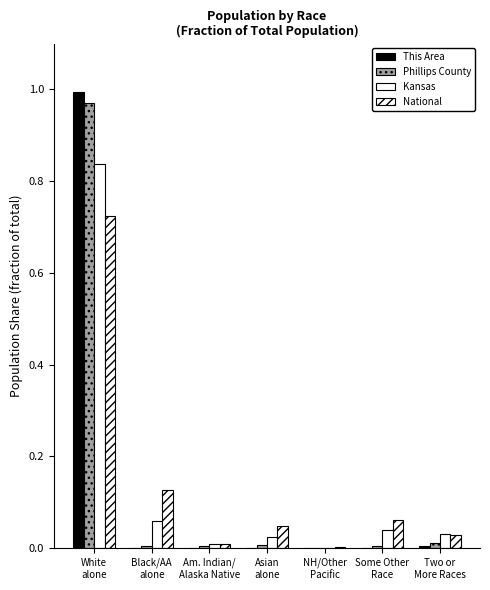

What is the total value across all series at Some Other
Race?

0.1